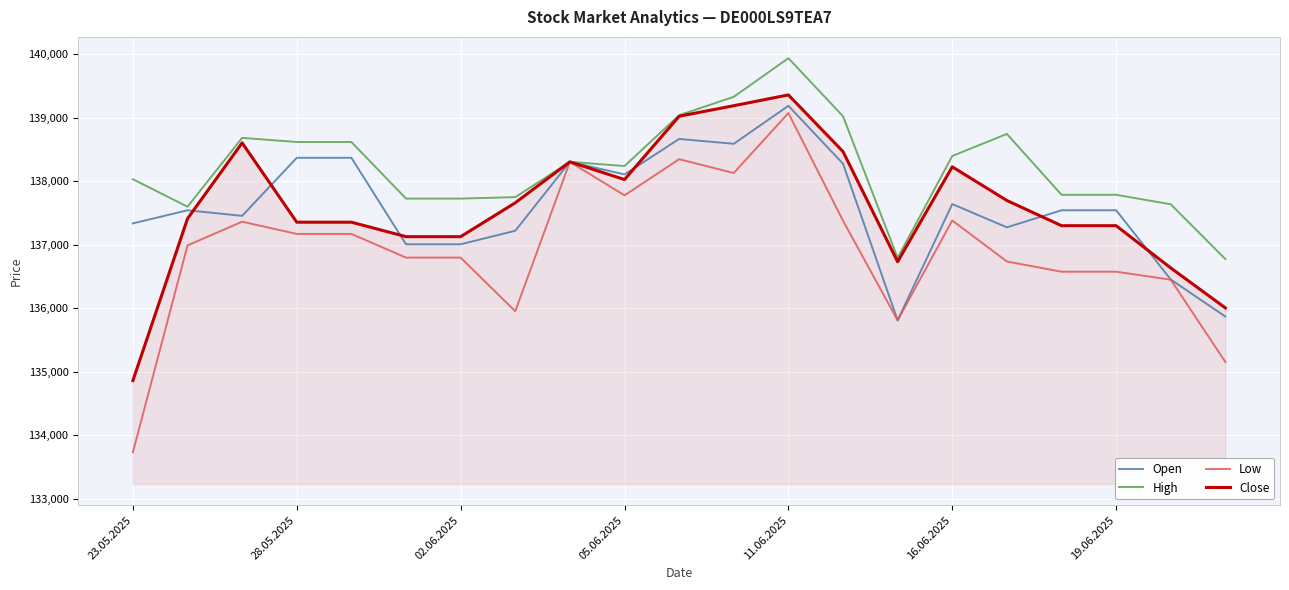

Which series has the largest total across all categories?

High